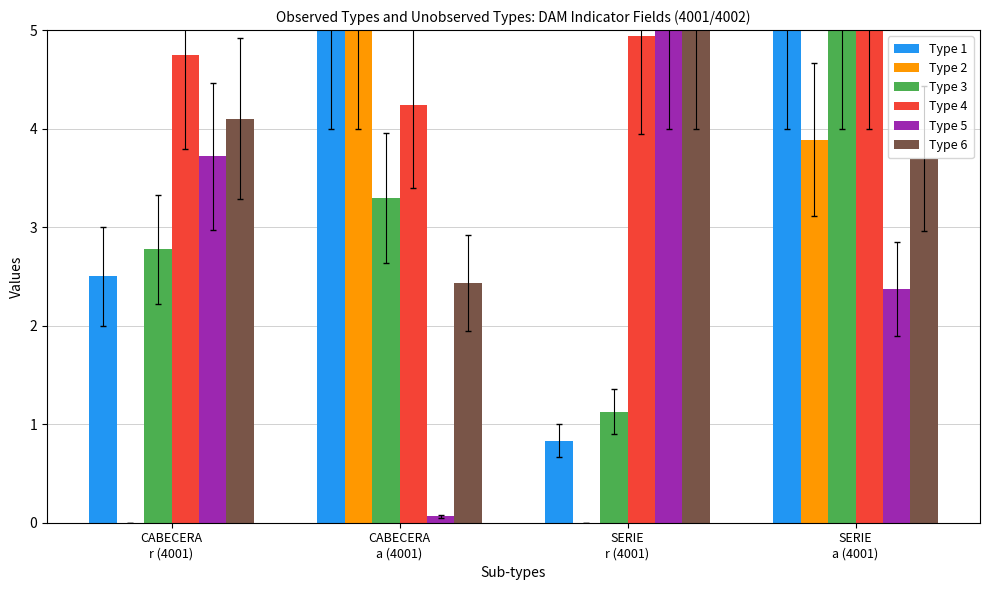

What is the sum of all Type 5 values?

11.2